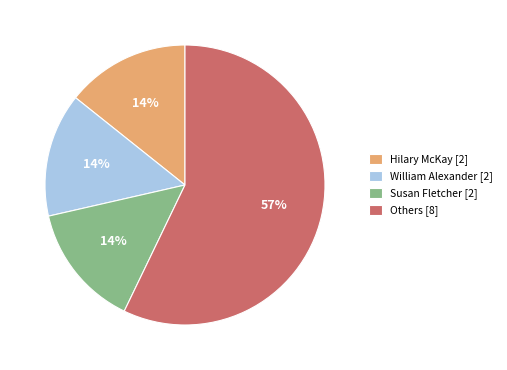

To the nearest percent, what is the difference between the largest and smallest slice percentages?

43%